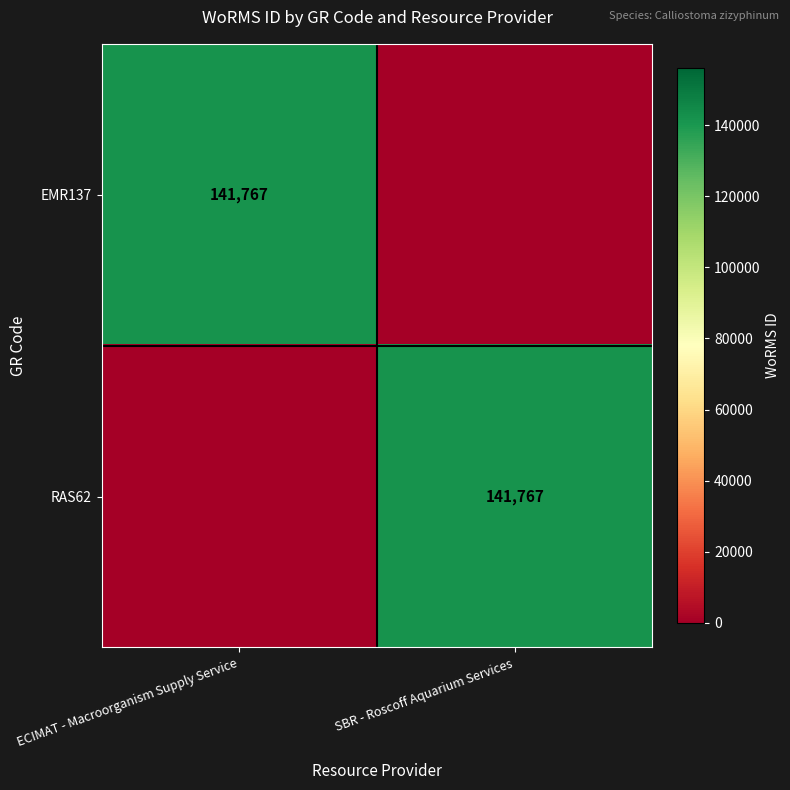

The value of EMR137 at ECIMAT - Macroorganism Supply Service is 141767. True or false?

True